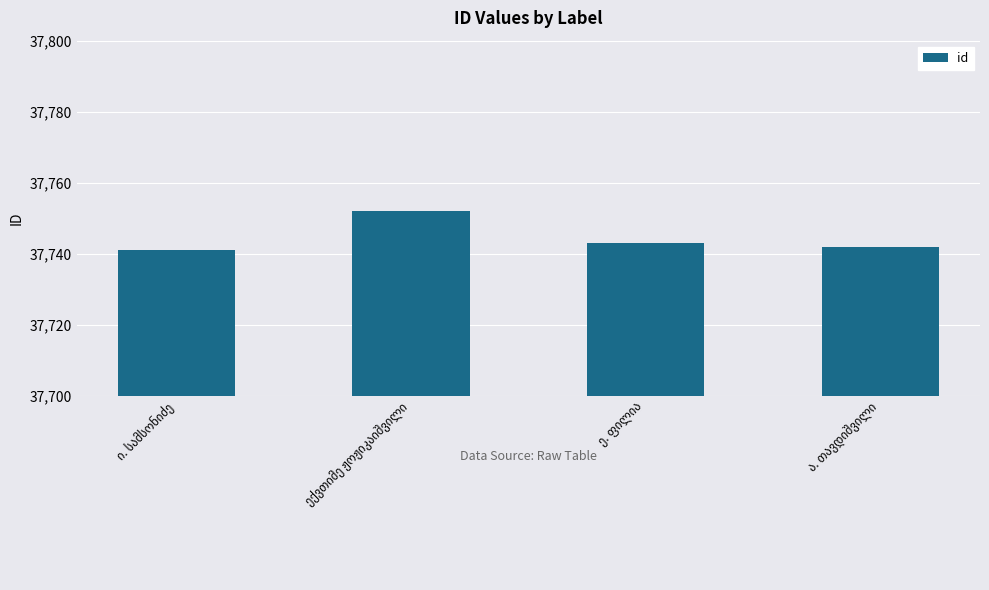

What is the greatest value displayed?

37752